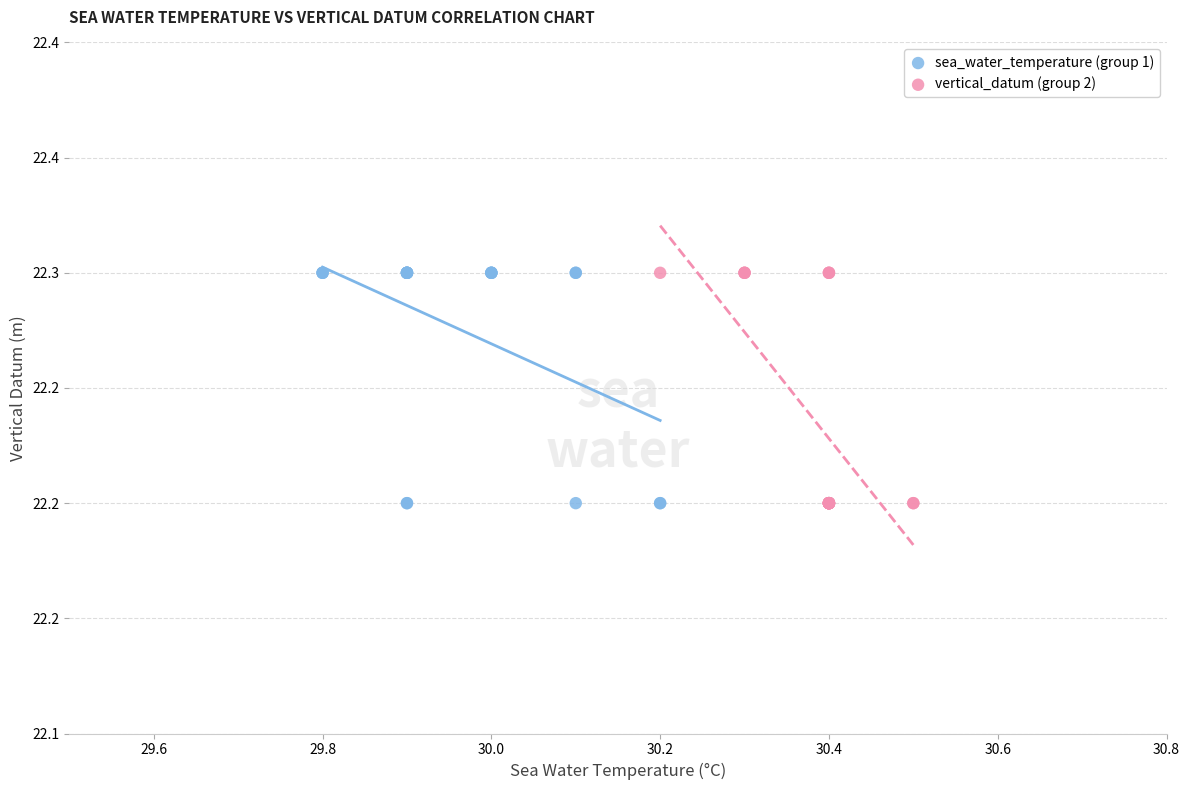

What are all the series names shown in the legend?

sea_water_temperature (group 1), vertical_datum (group 2)